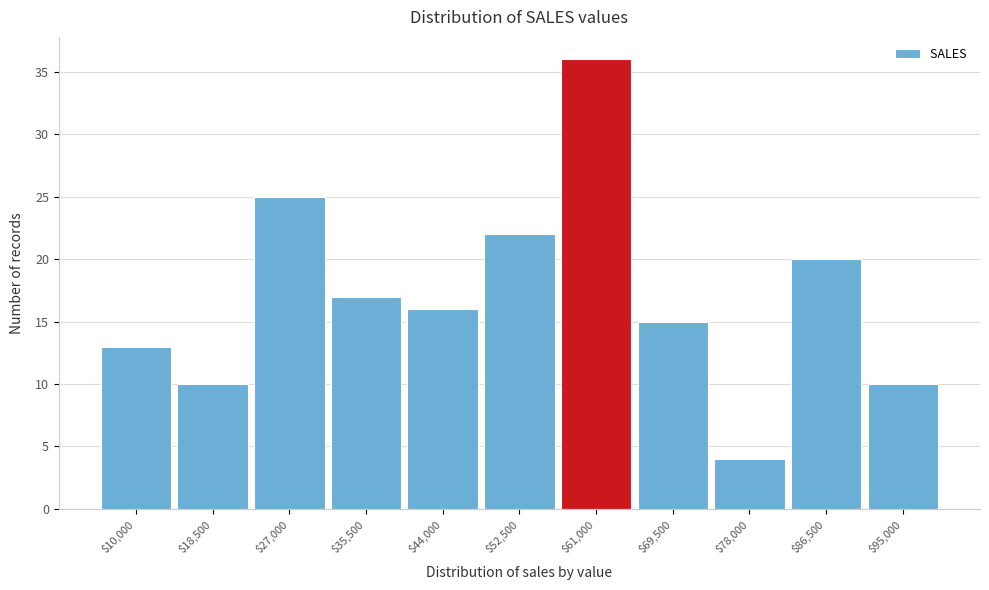

Reading right to left, transcribe all the data shown in this chart.

10	20	4	15	36	22	16	17	25	10	13